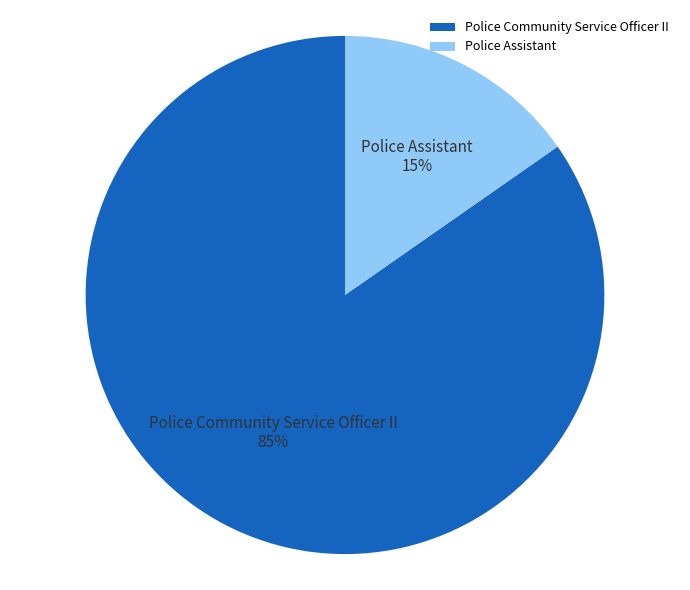

True or false: Police Community Service Officer II accounts for 75% of the total.

False